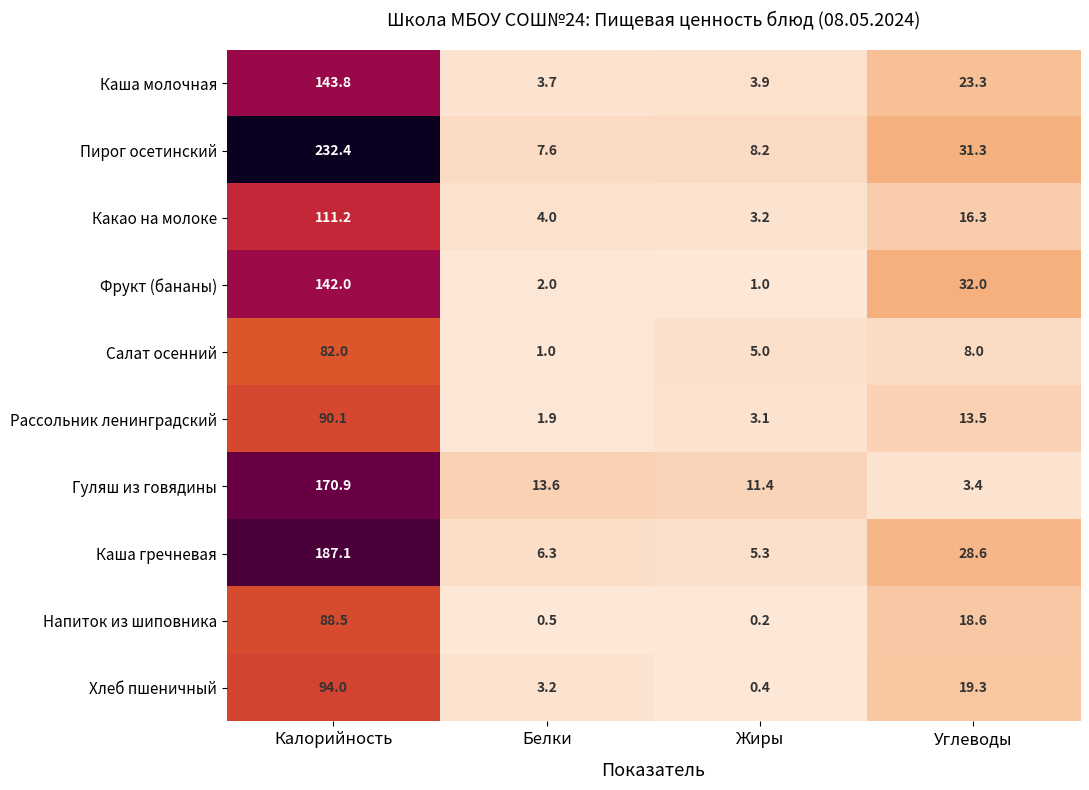

Is it true that Каша гречневая equals 28.6 at Углеводы?

True